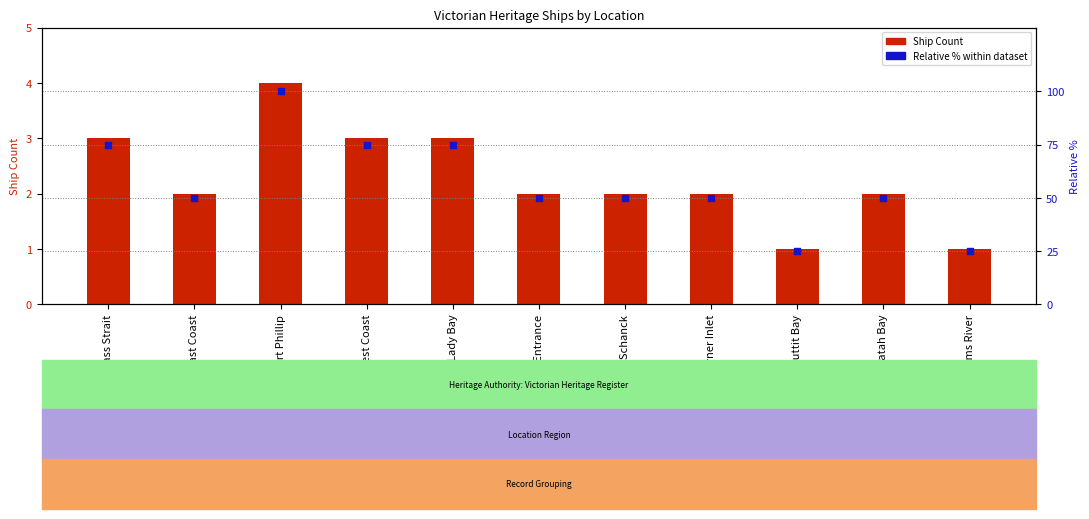

Which series has the largest total across all categories?

Relative % within dataset